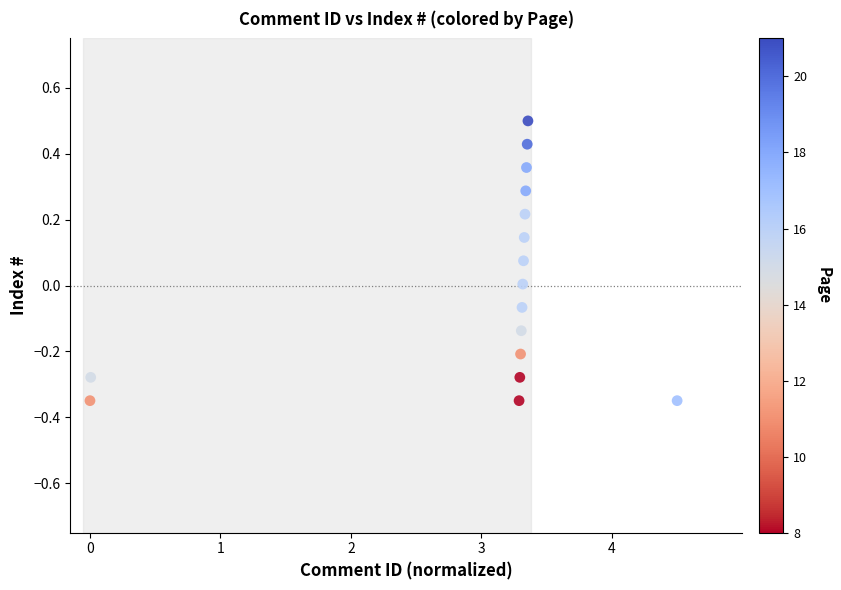

What is the range of X values (max minus min)?

4.5